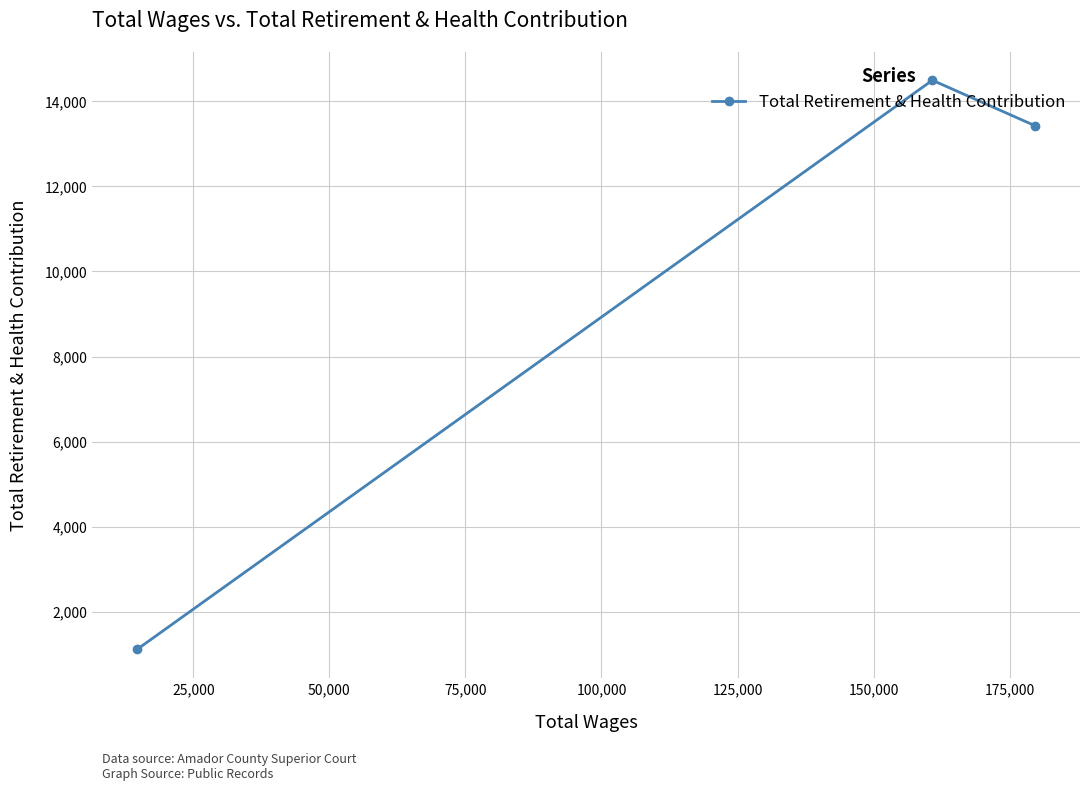

What is the smallest value displayed?

1119